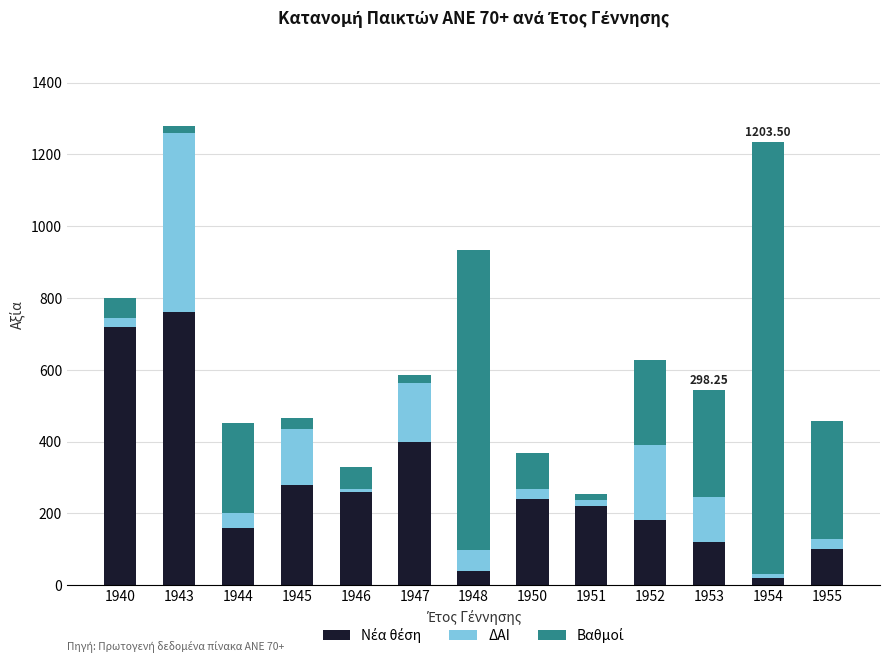

Count the number of data series in this chart.

3